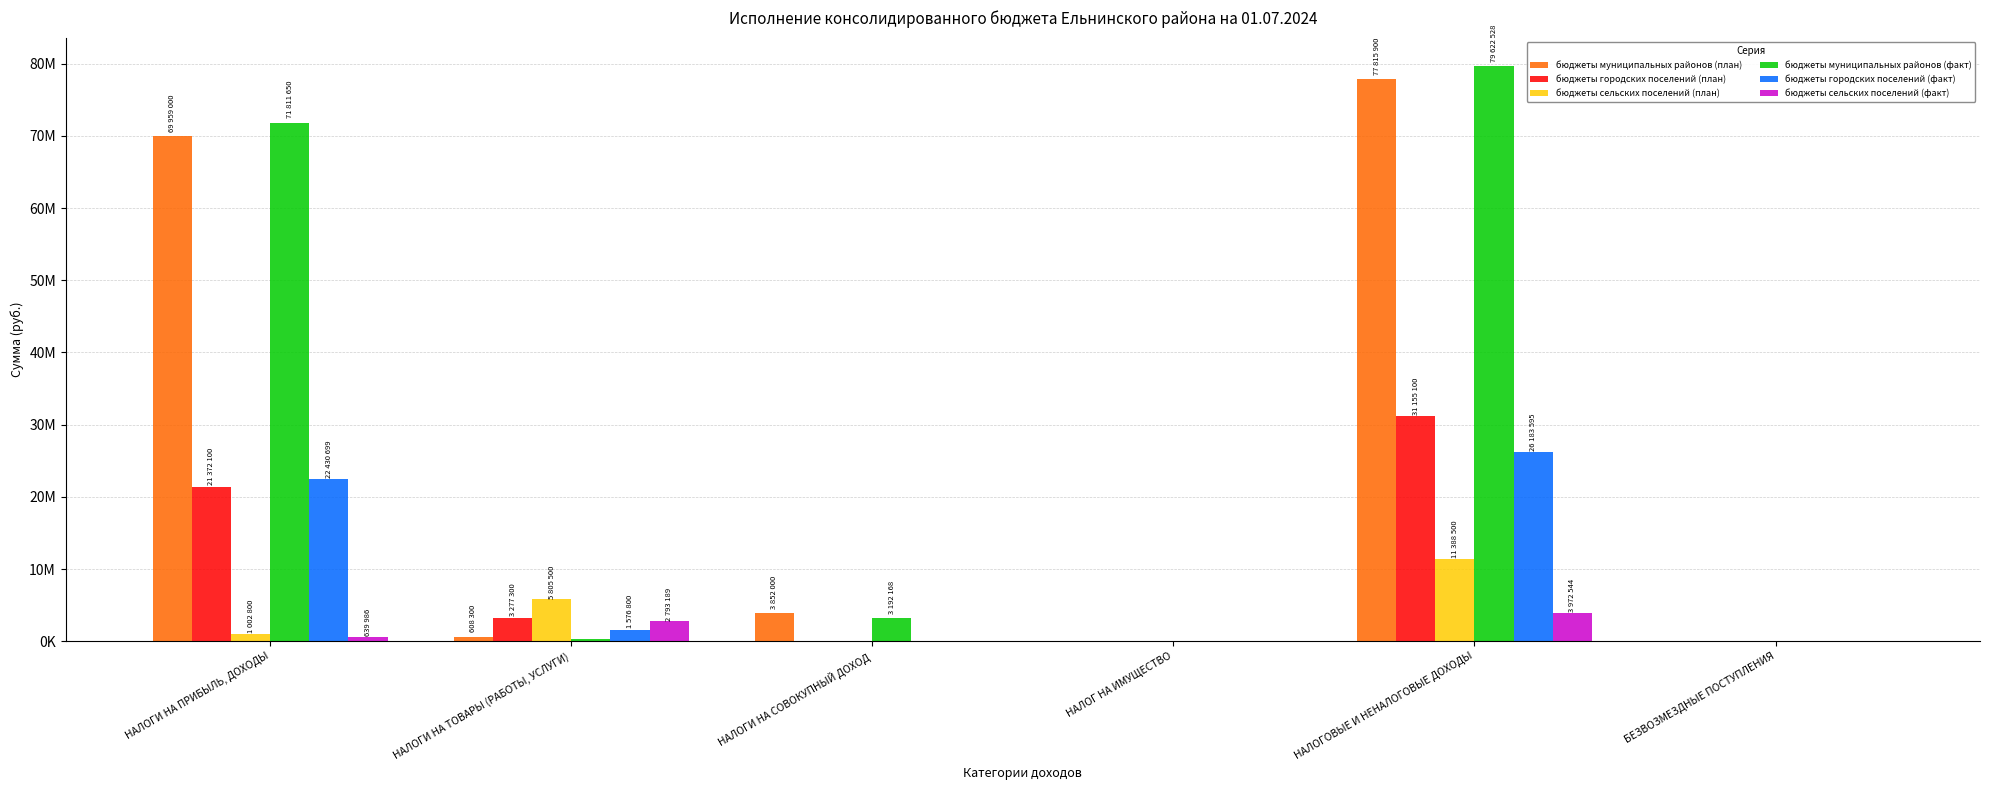

What are all the series names shown in the legend?

бюджеты муниципальных районов (план), бюджеты городских поселений (план), бюджеты сельских поселений (план), бюджеты муниципальных районов (факт), бюджеты городских поселений (факт), бюджеты сельских поселений (факт)